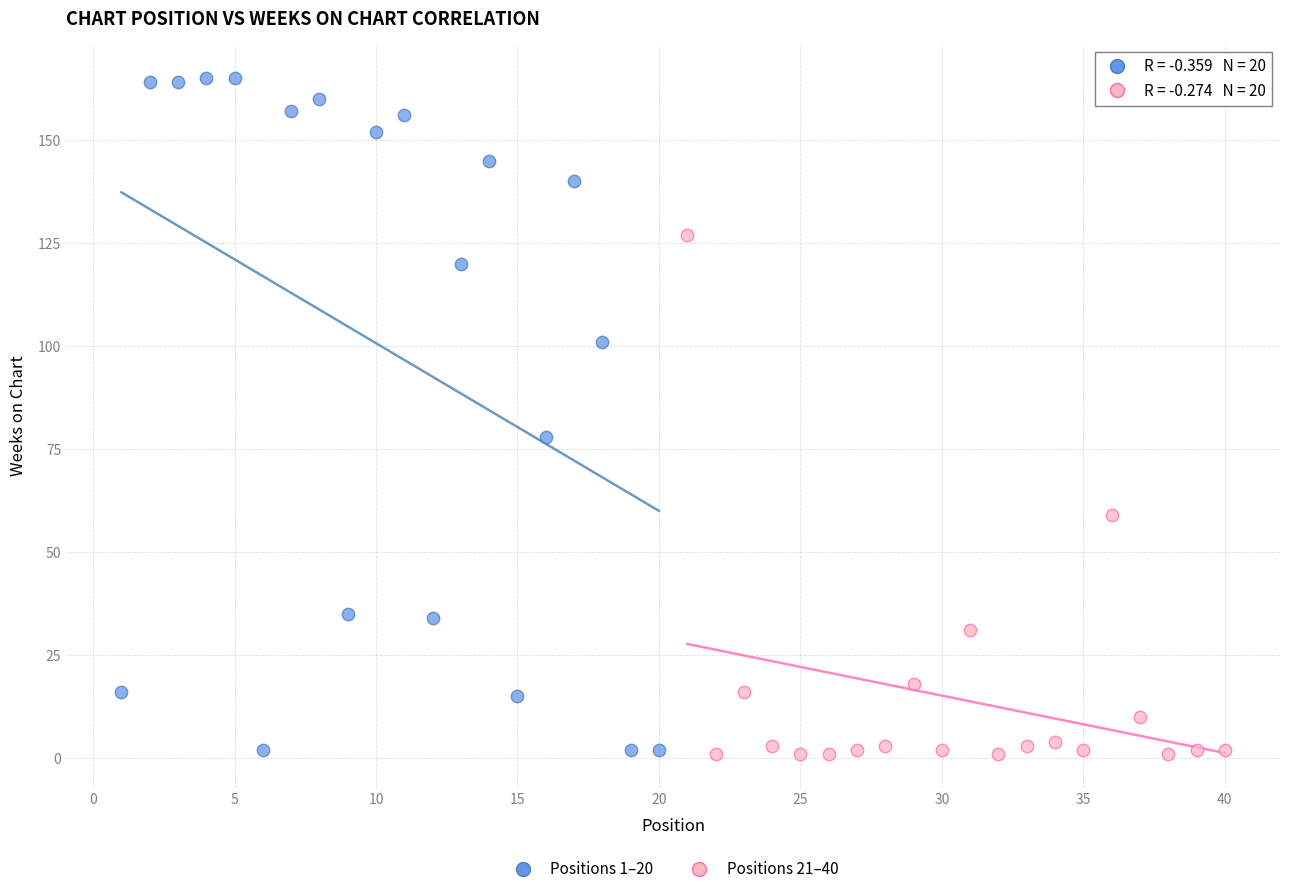

Which series contains the highest Y value?

Positions 1–20